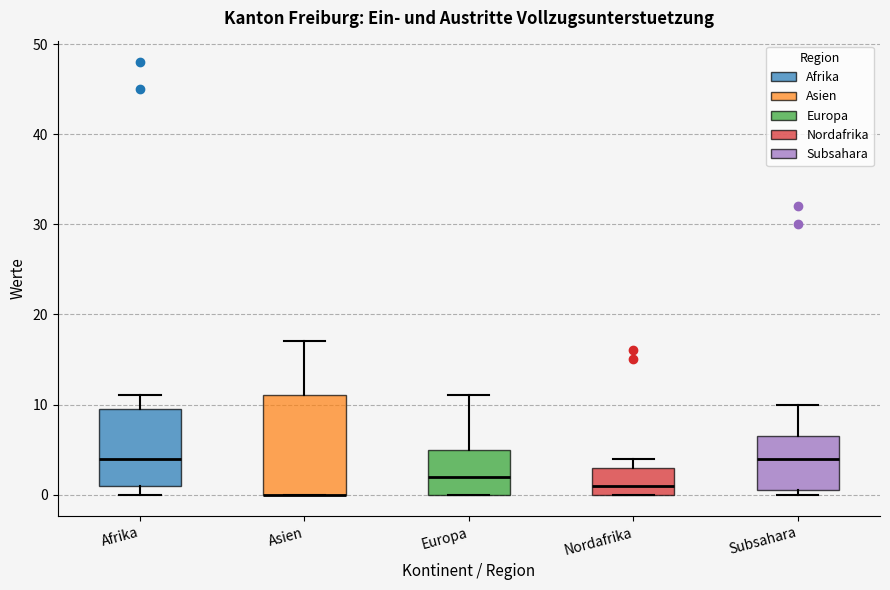

Where does the median line of the box for Afrika sit on the y-axis? The values are not printed on the chart, so give them approximately, as read against the axis.

4